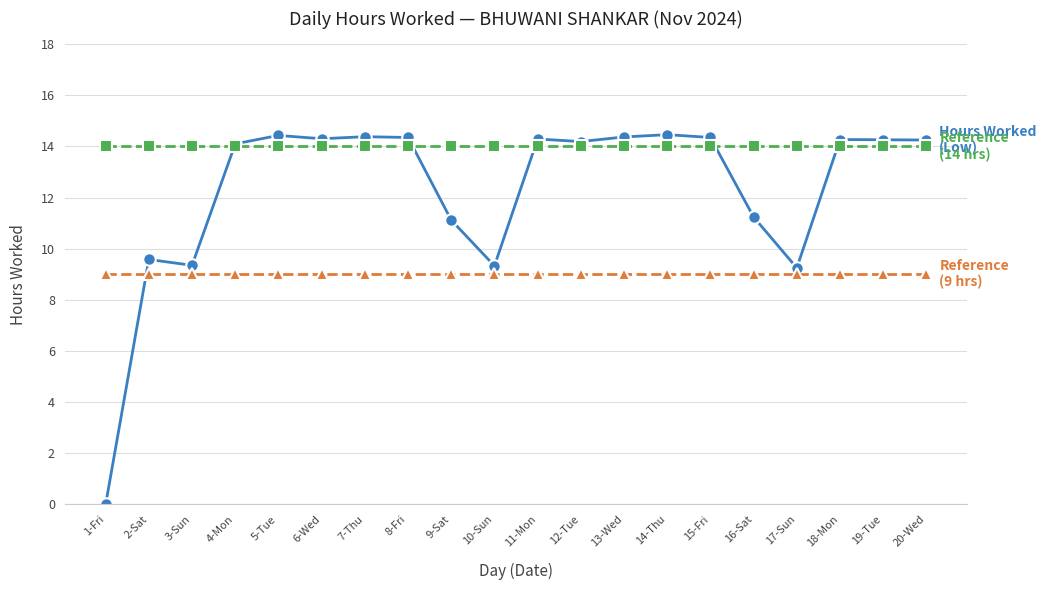

What is the total value across all series at 15-Fri?

37.4